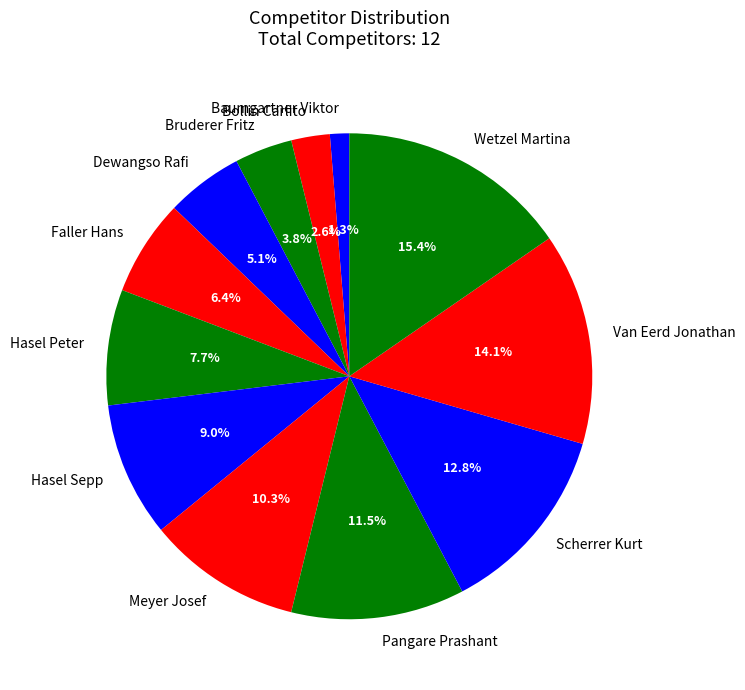

Is it true that Wetzel Martina is 15% of the pie?

True